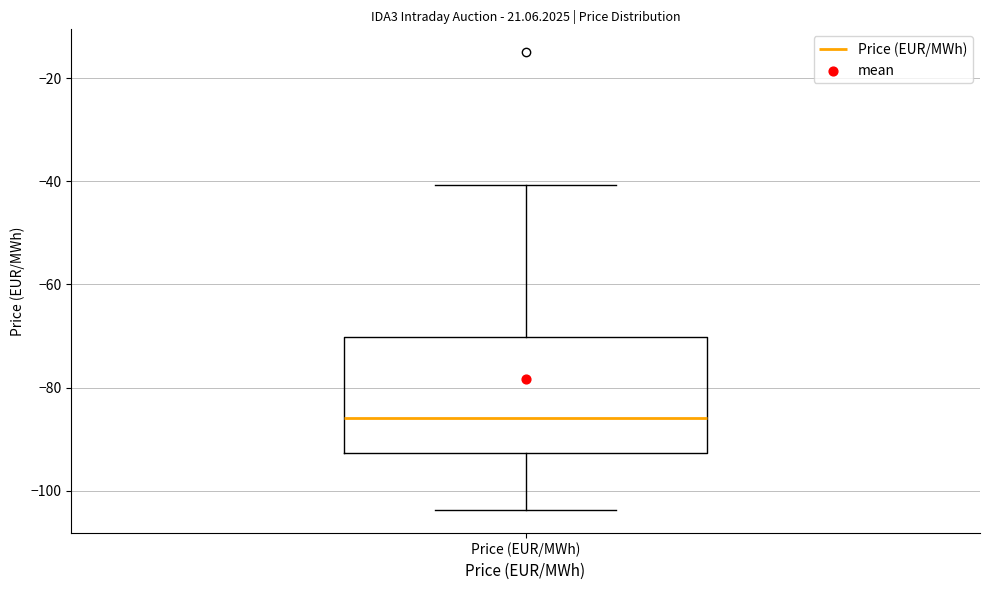

Read this box plot against the y-axis: the position of the median line, the range covered by the box, and the ends of both whiskers. The values are not printed on the chart, so give them approximately, as read against the axis.

median -86, box -92 to -70, whiskers -104 to -40